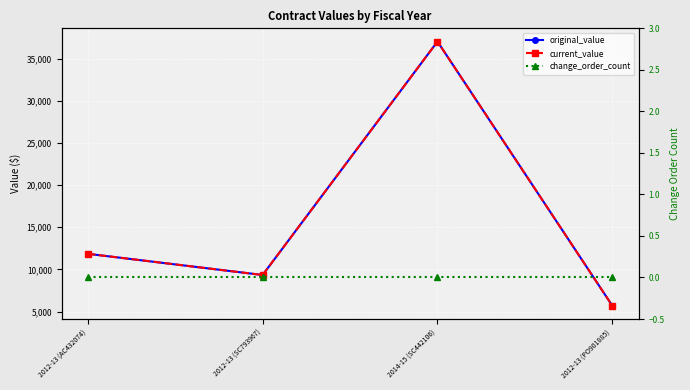

True or false: current_value and original_value cross at least once.

False